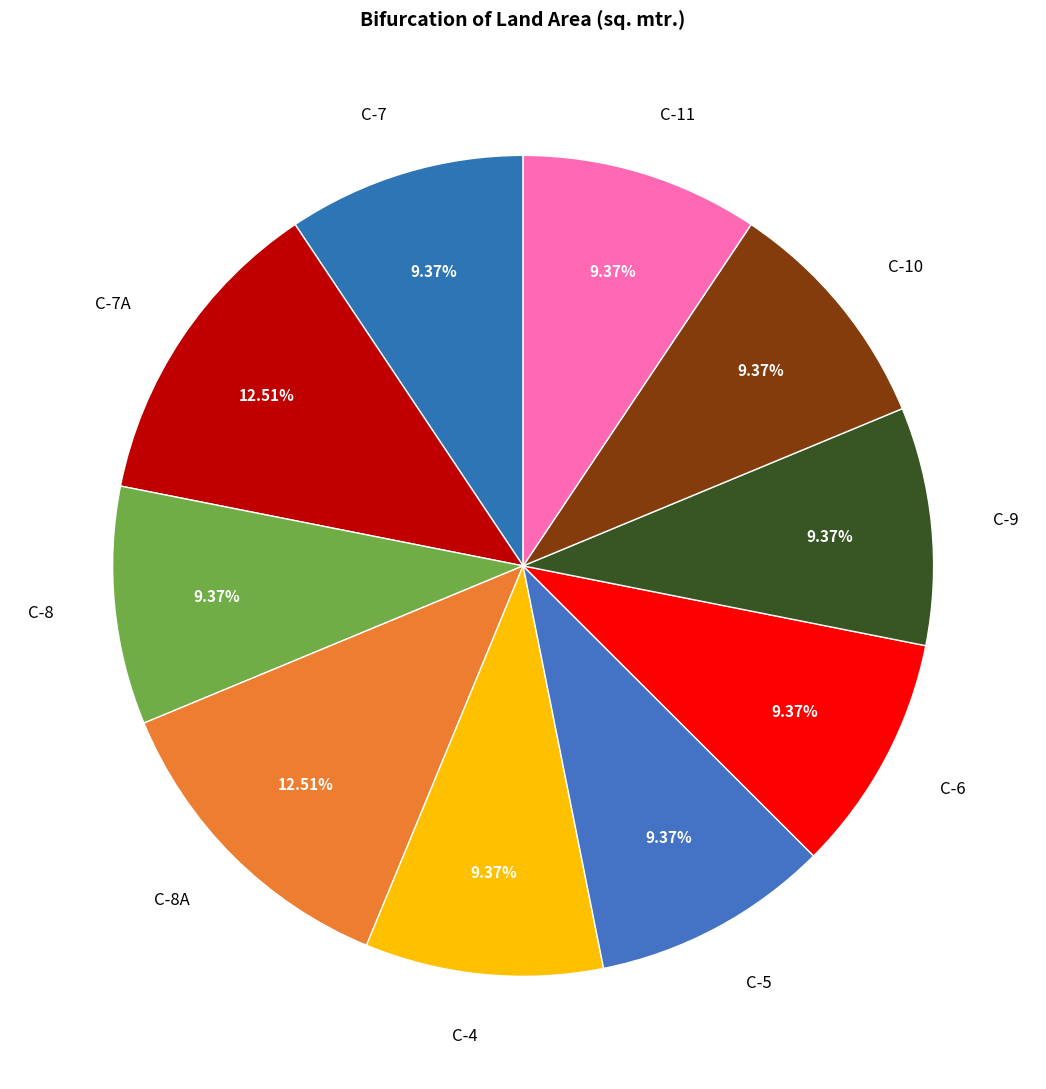

The C-8A slice represents 26% of the pie. True or false?

False